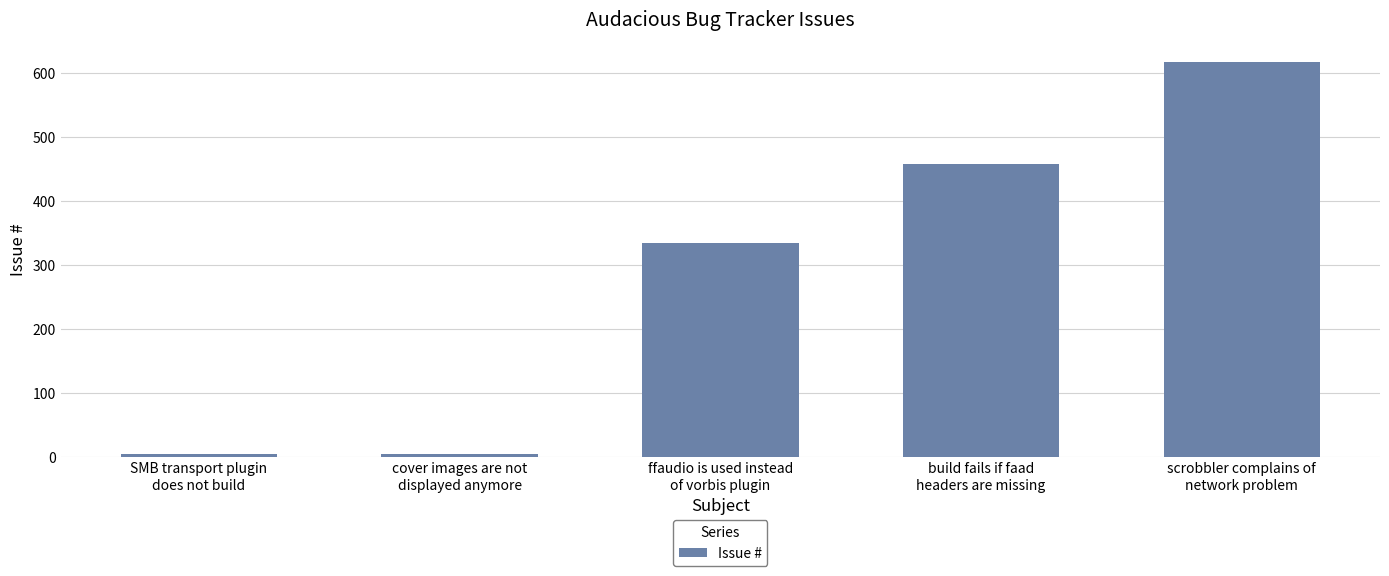

What is the difference between the maximum and minimum values?

614